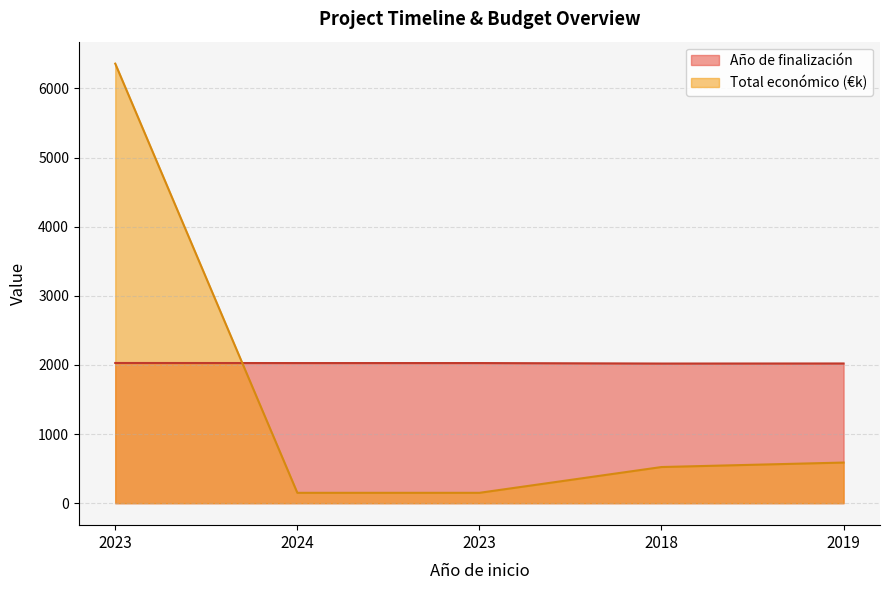

Reading left to right, extract all data points from this chart.

Año de finalización: 2023=2028.0	2024=2027.0	2023=2027.0	2018=2020.0	2019=2021.0
Total económico: 2023=6357.8	2024=150.0	2023=150.0	2018=523.0	2019=587.7